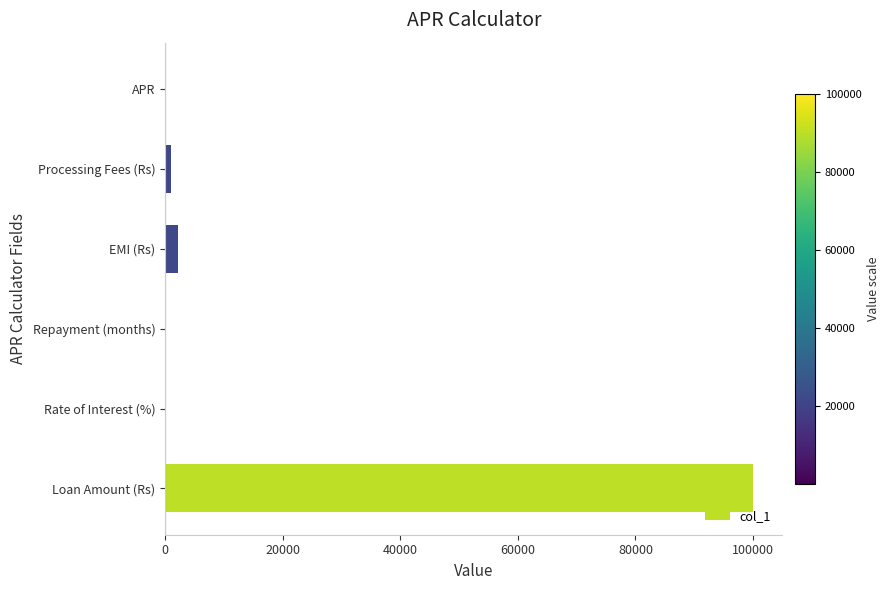

Are the bars horizontal?

Yes